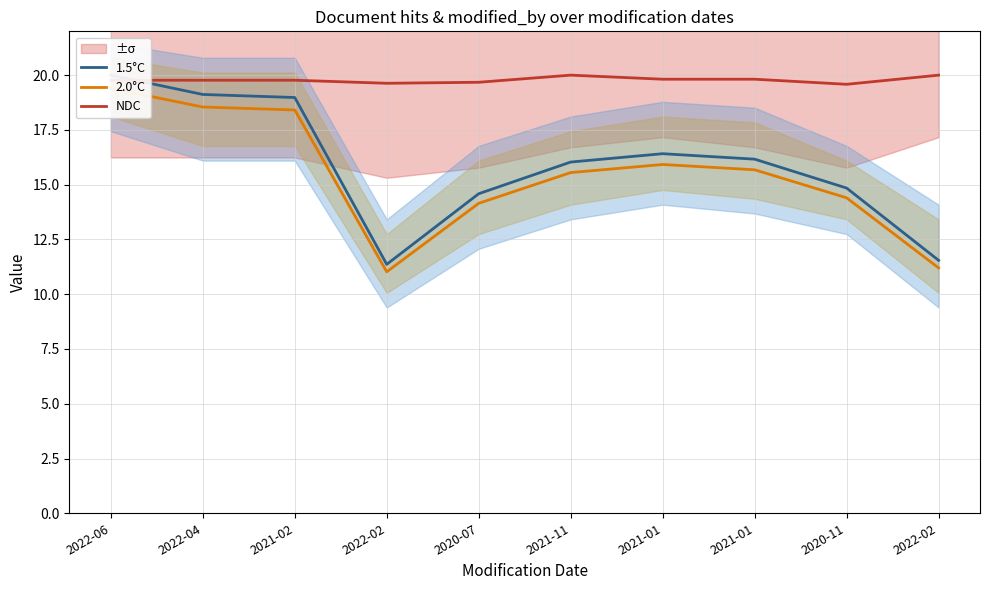

What is the difference between the maximum and second lowest values in the NDC series?

0.4